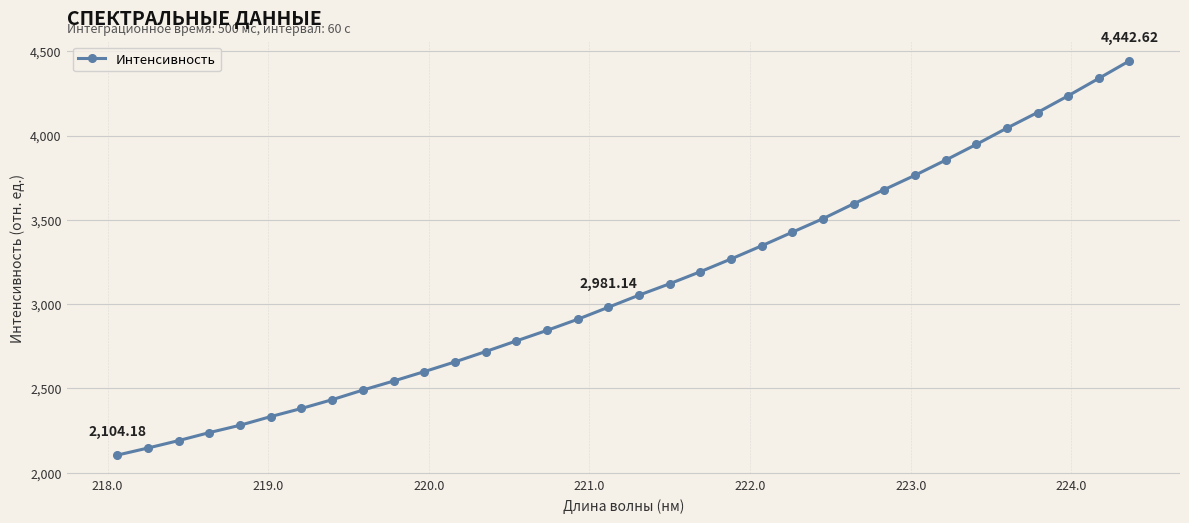

What is the sum of all values?

105578.0